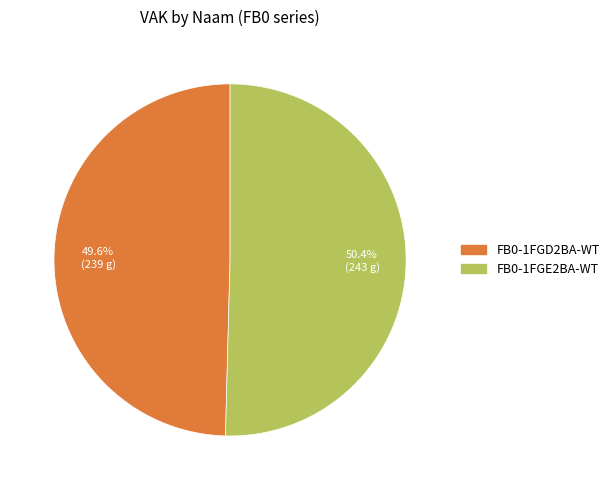

To the nearest percent, what percentage of the pie is FB0-1FGE2BA-WT?

50%